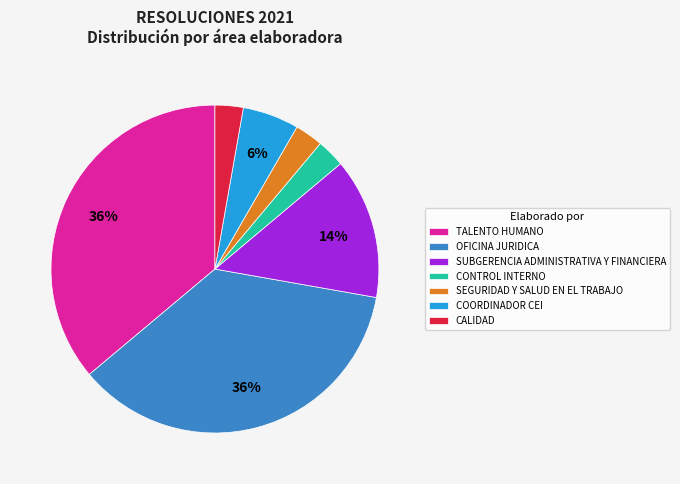

Do TALENTO HUMANO and SEGURIDAD Y SALUD EN EL TRABAJO together represent more than half of the pie?

No